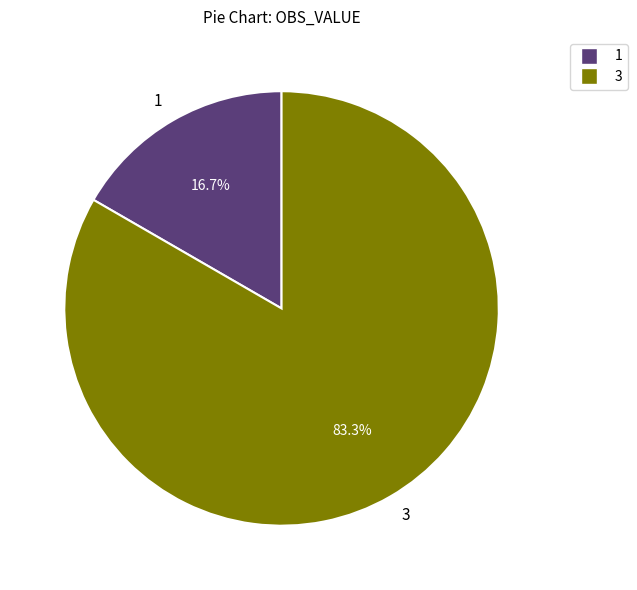

To the nearest percent, what is the difference between the largest and smallest slice percentages?

67%